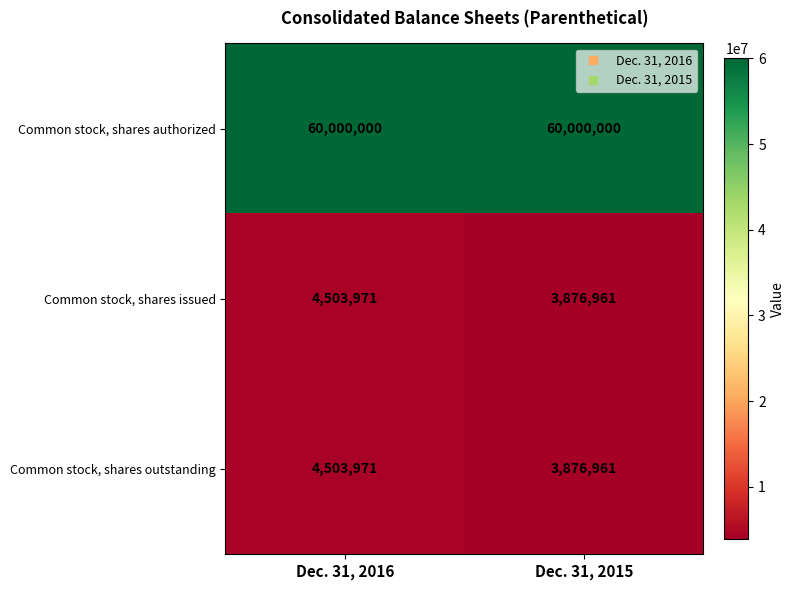

What is the difference between the Common stock, shares issued values at Dec. 31, 2016 and Dec. 31, 2015?

627010